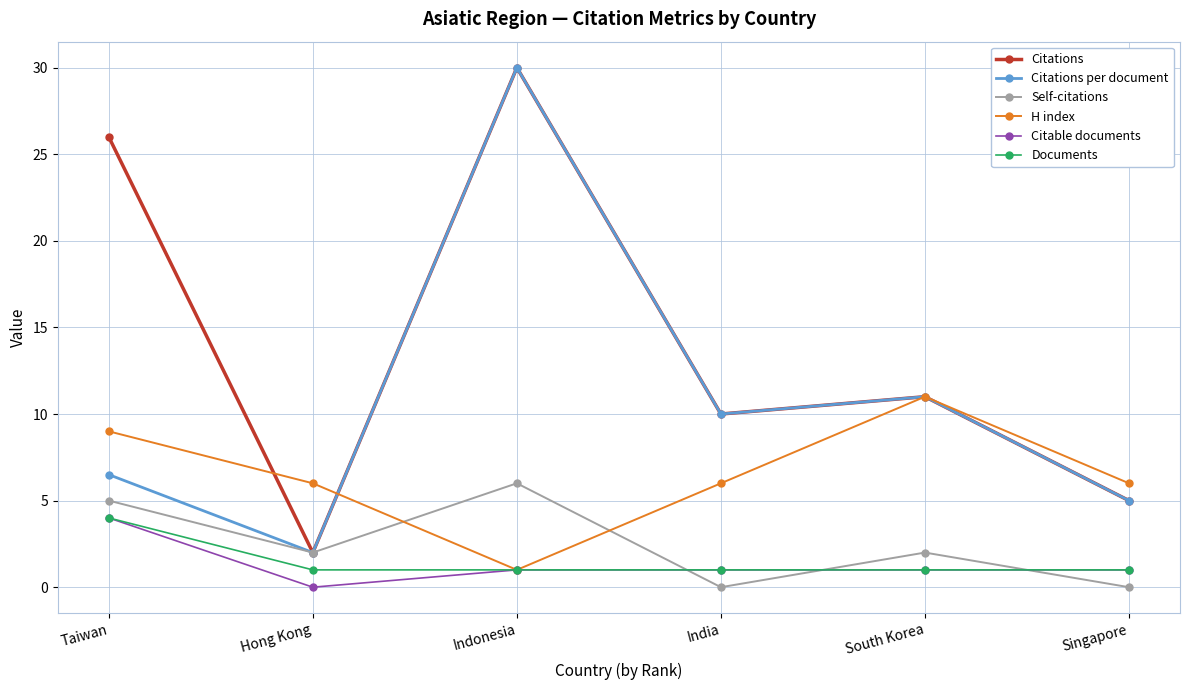

True or false: Citable documents and Self-citations cross at least once.

True